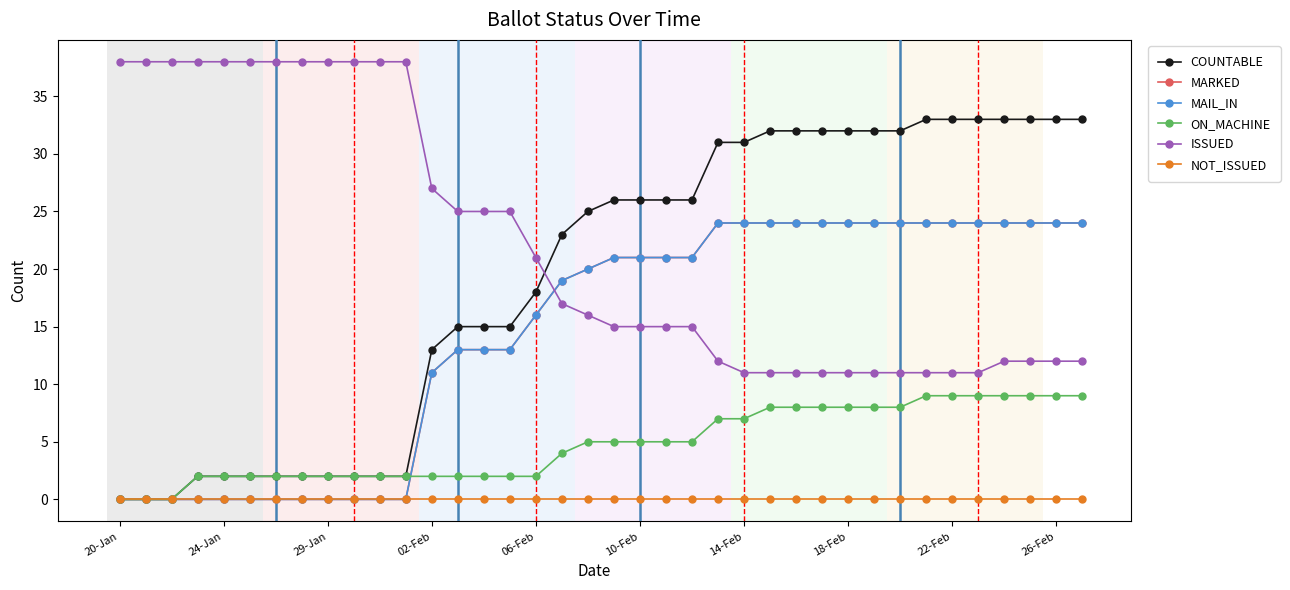

Reading right to left, extract all data points from this chart.

COUNTABLE: 33	33	33	33	33	33	33	32	32	32	32	32	32	31	31	26	26	26	26	25	23	18	15	15	15	13	2	2	2	2	2	2	2	2	2	0	0	0
MARKED: 24	24	24	24	24	24	24	24	24	24	24	24	24	24	24	21	21	21	21	20	19	16	13	13	13	11	0	0	0	0	0	0	0	0	0	0	0	0
MAIL_IN: 24	24	24	24	24	24	24	24	24	24	24	24	24	24	24	21	21	21	21	20	19	16	13	13	13	11	0	0	0	0	0	0	0	0	0	0	0	0
ON_MACHINE: 9	9	9	9	9	9	9	8	8	8	8	8	8	7	7	5	5	5	5	5	4	2	2	2	2	2	2	2	2	2	2	2	2	2	2	0	0	0
ISSUED: 12	12	12	12	11	11	11	11	11	11	11	11	11	11	12	15	15	15	15	16	17	21	25	25	25	27	38	38	38	38	38	38	38	38	38	38	38	38
NOT_ISSUED: 0	0	0	0	0	0	0	0	0	0	0	0	0	0	0	0	0	0	0	0	0	0	0	0	0	0	0	0	0	0	0	0	0	0	0	0	0	0